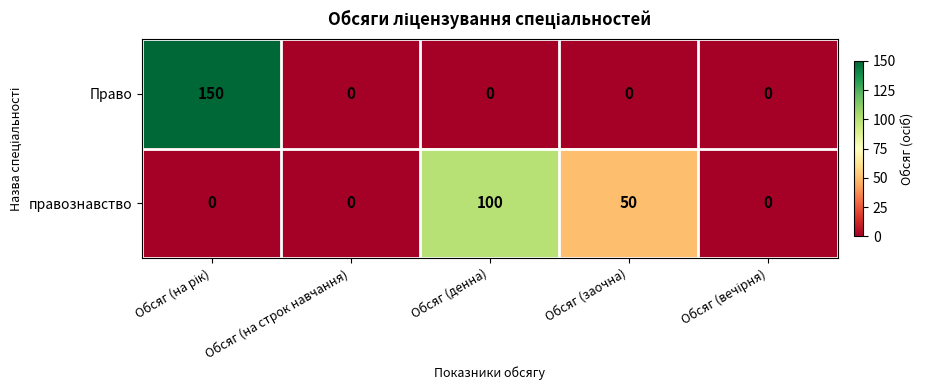

How many values in the Право series exceed 0?

1